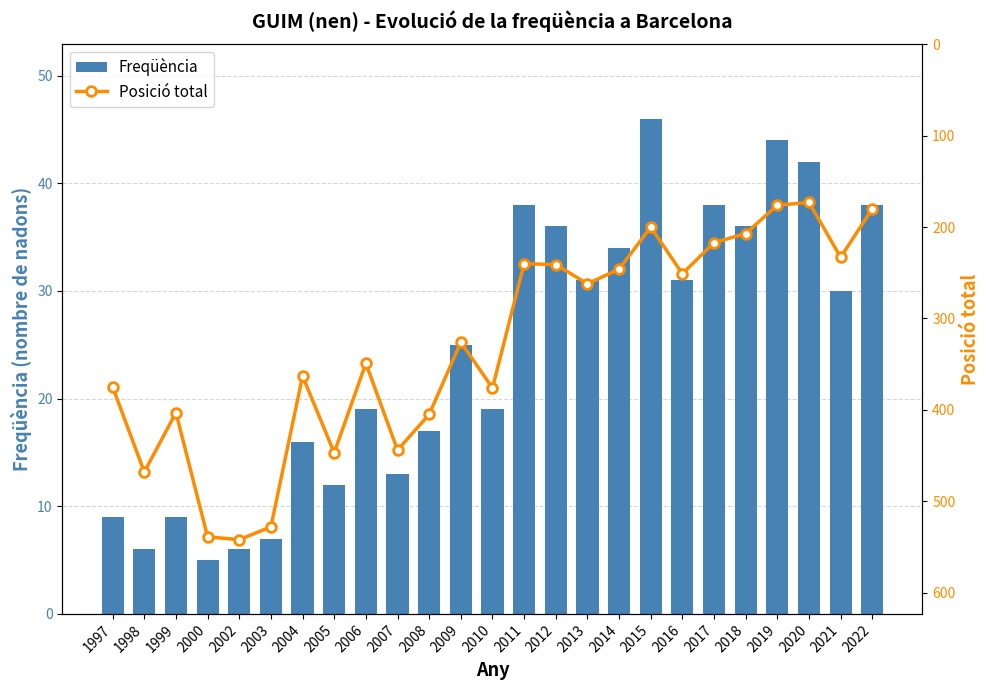

What is the greatest value displayed?

542